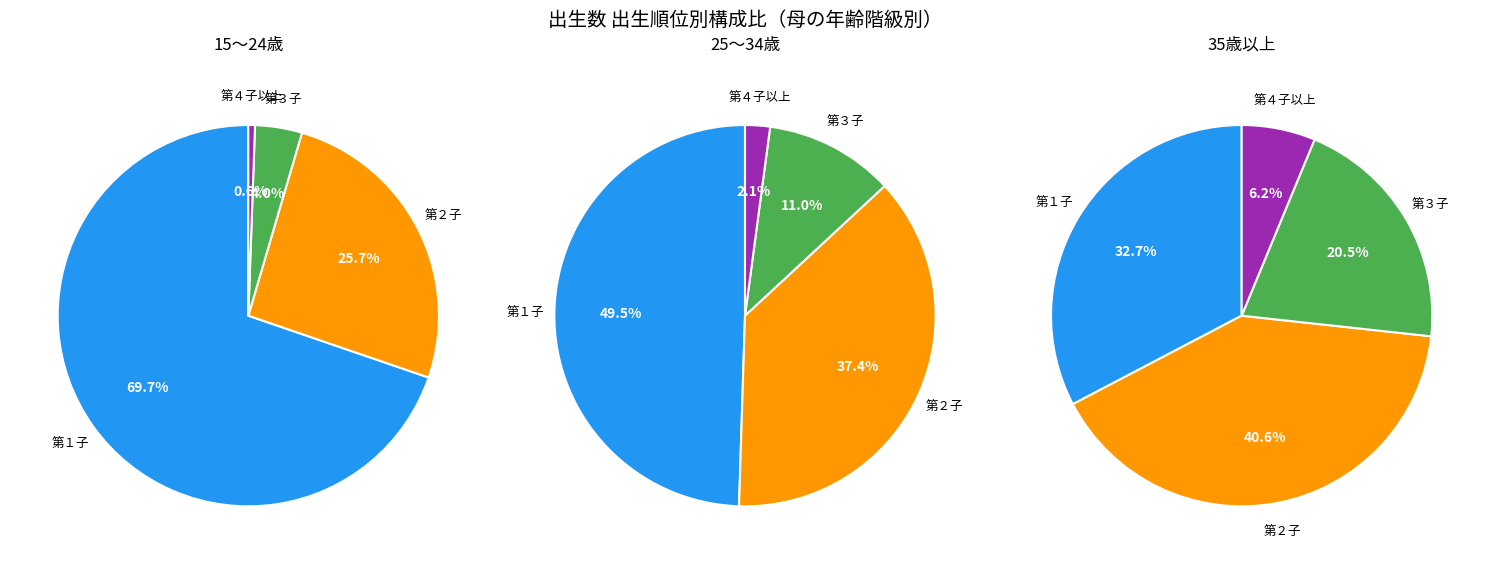

Is there a majority slice in this chart?

Yes